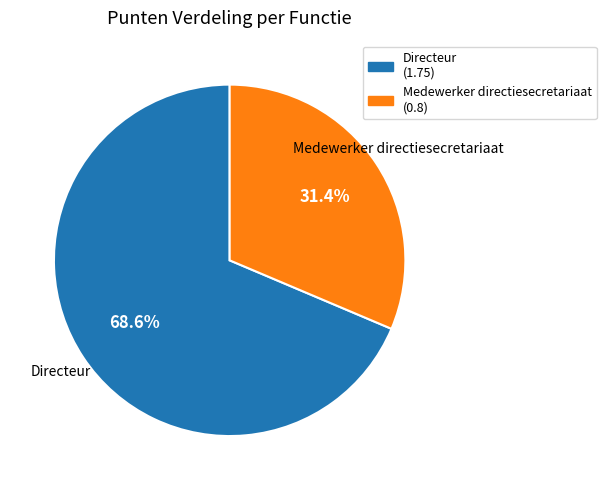

The Medewerker directiesecretariaat slice represents 31% of the pie. True or false?

True